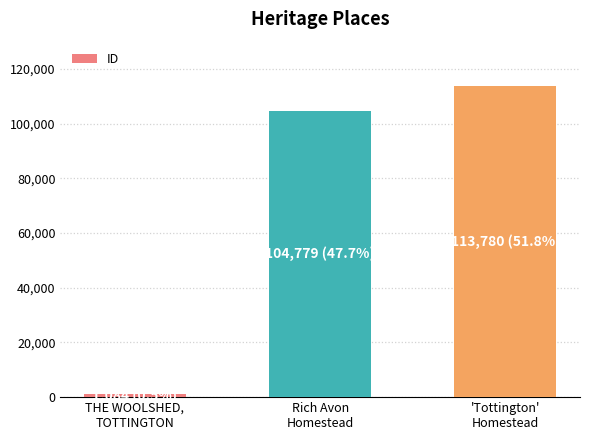

What is the greatest value displayed?

113780